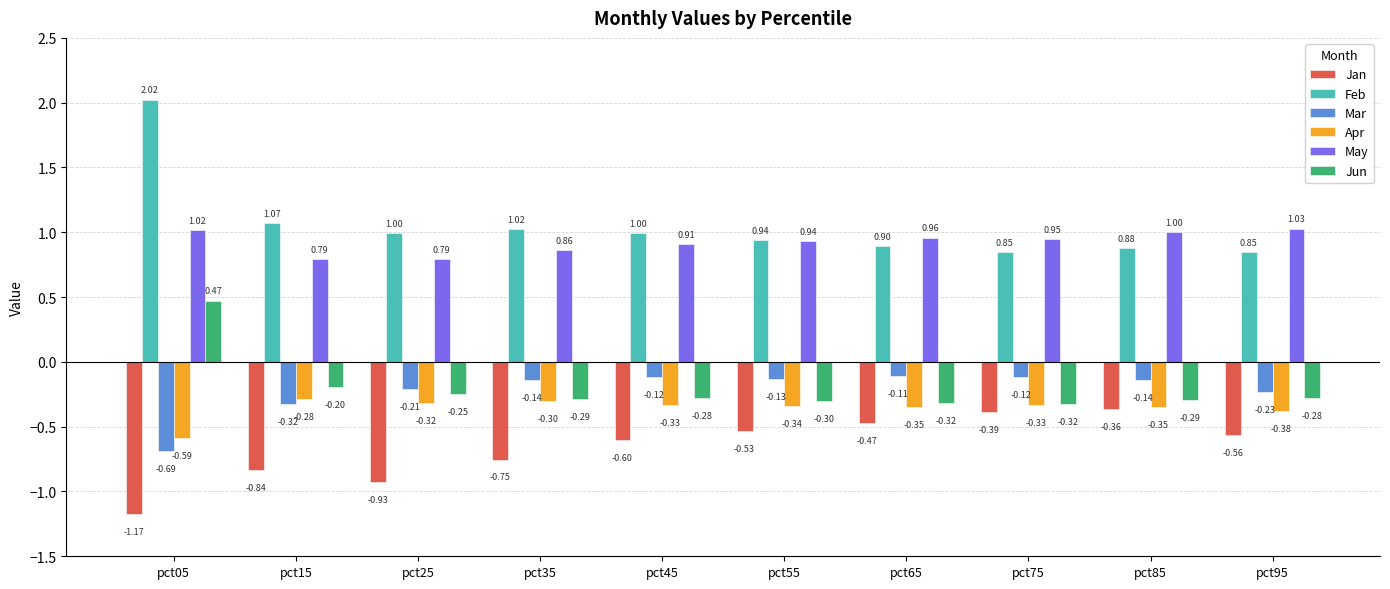

Is the value of Mar at pct05 greater than the value of Apr at pct75?

No